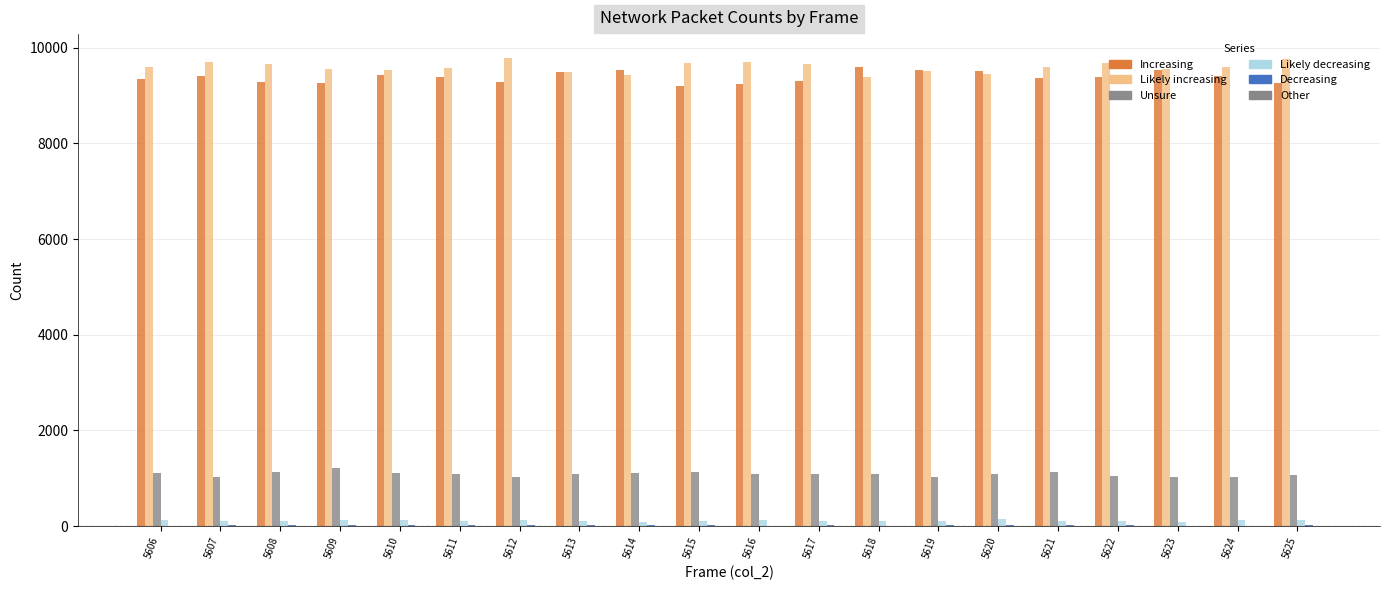

Are the bars grouped side by side (vs. stacked)?

Yes